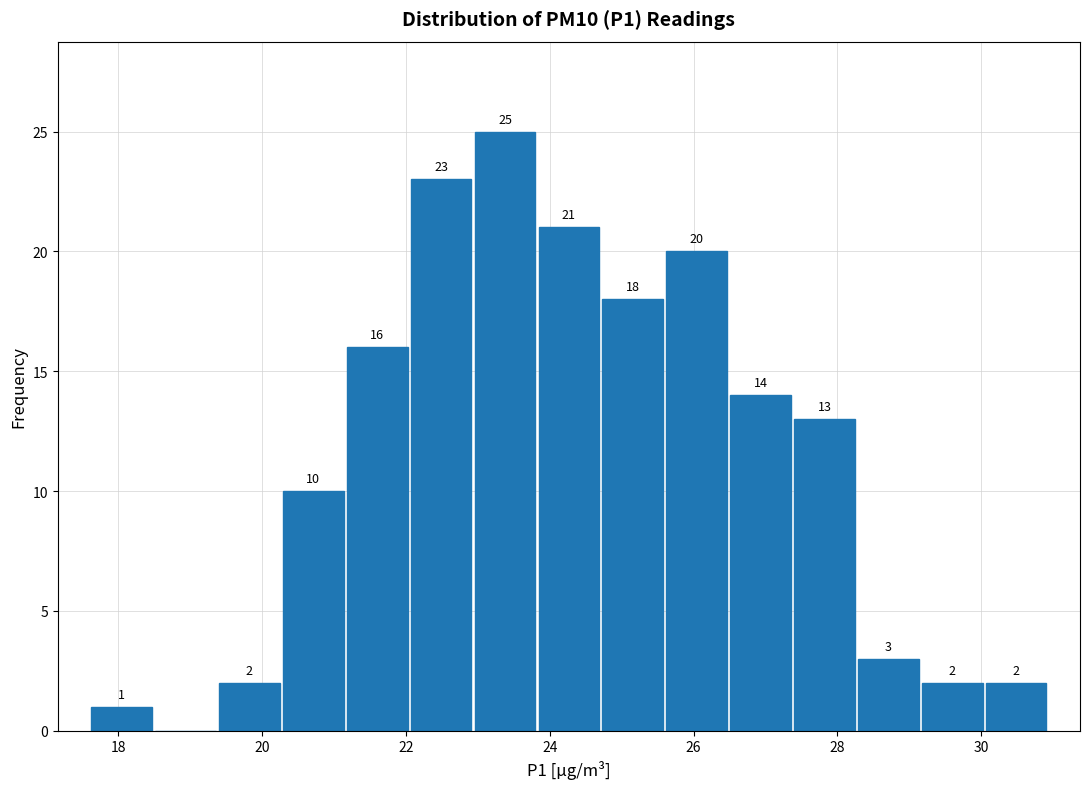

Over which range of the x-axis is the bar tallest?

23.0 to 23.8